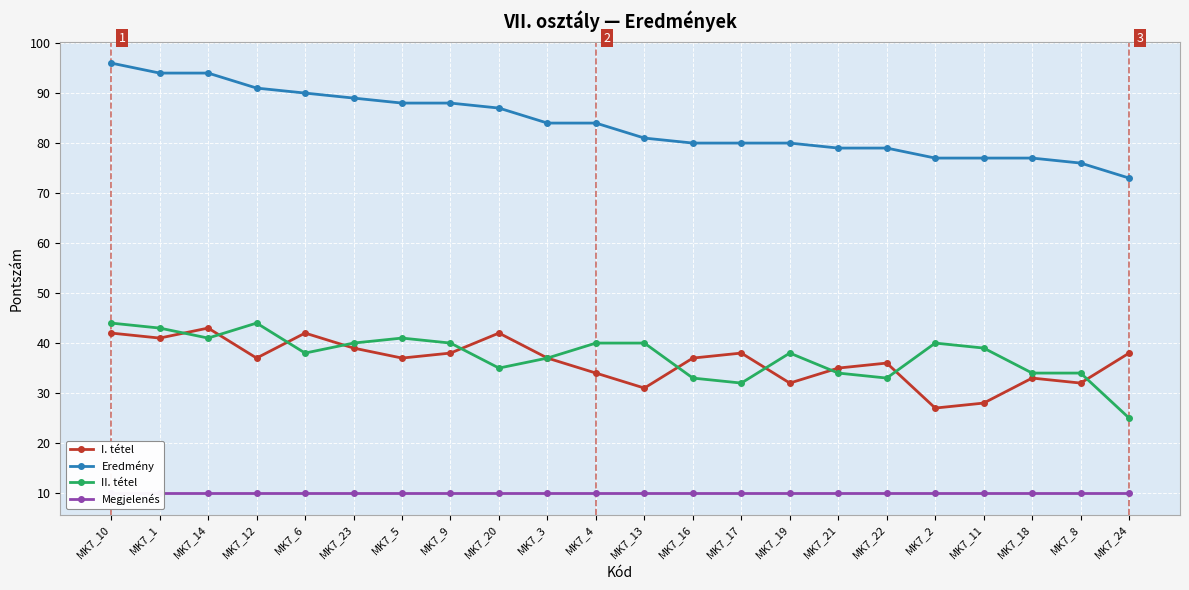

Which series has the widest spread of values?

Eredmény